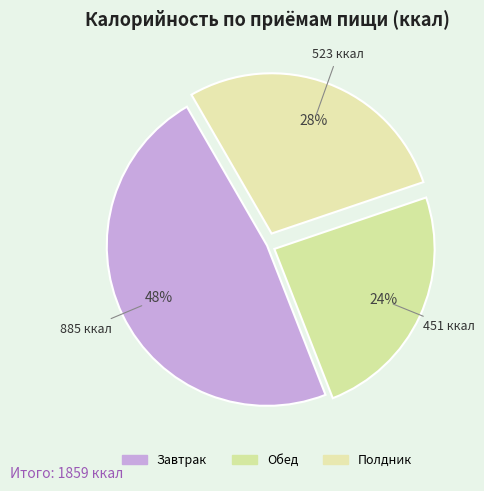

How many slices are in this pie chart?

3